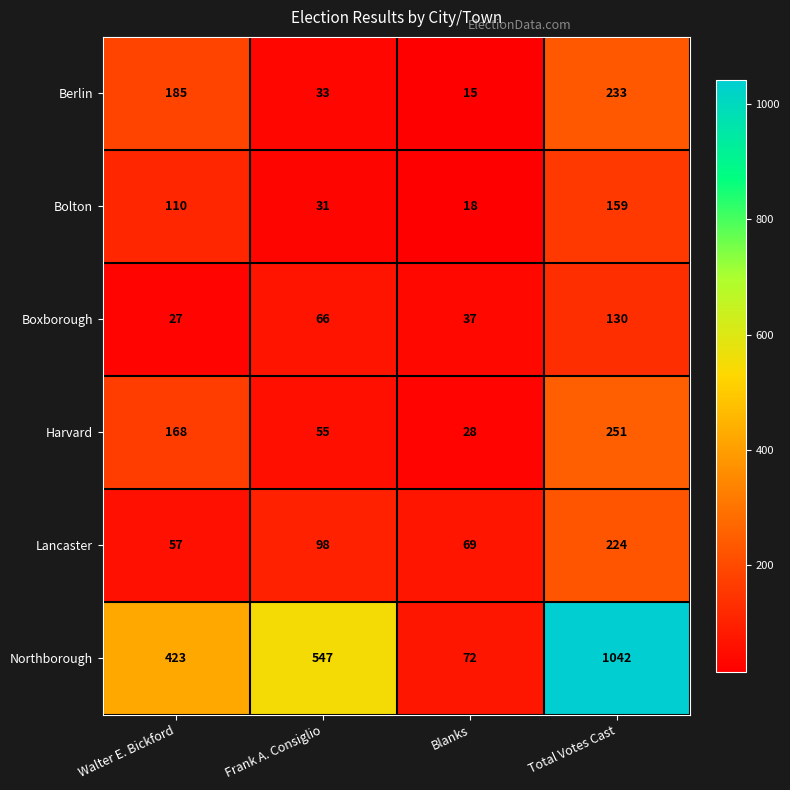

What is the lowest value of the Boxborough series?

27